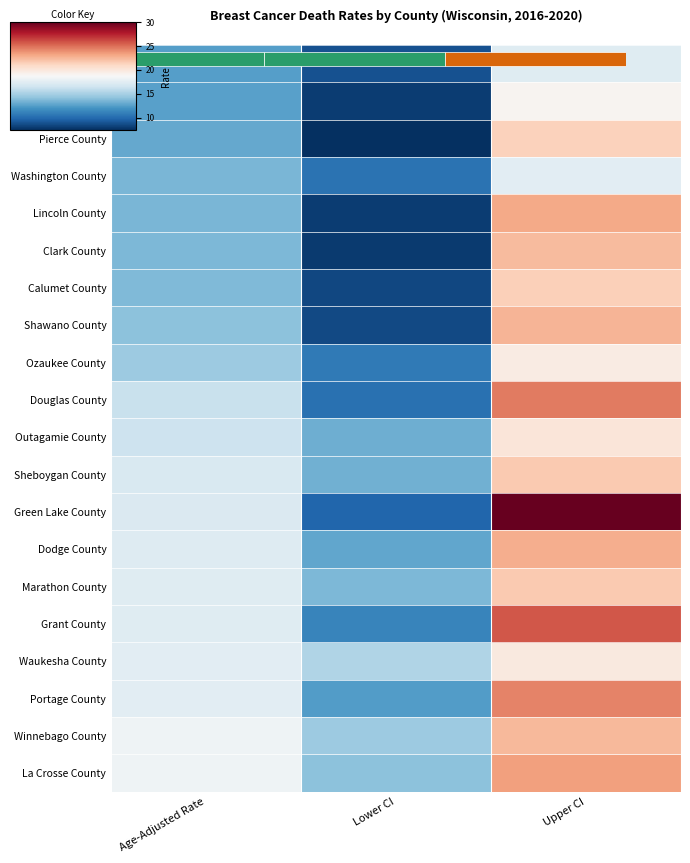

What is the highest value of the Winnebago County series?

22.4